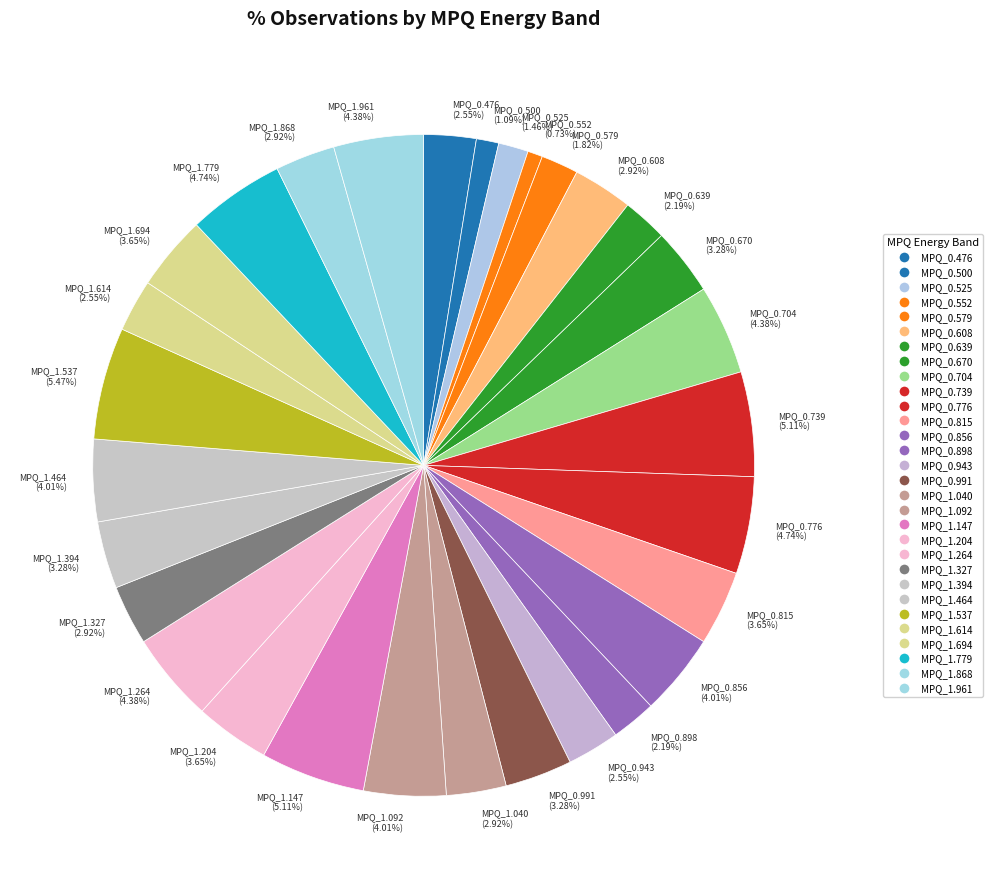

What portion of the pie excludes MPQ_0.943?

97.4%